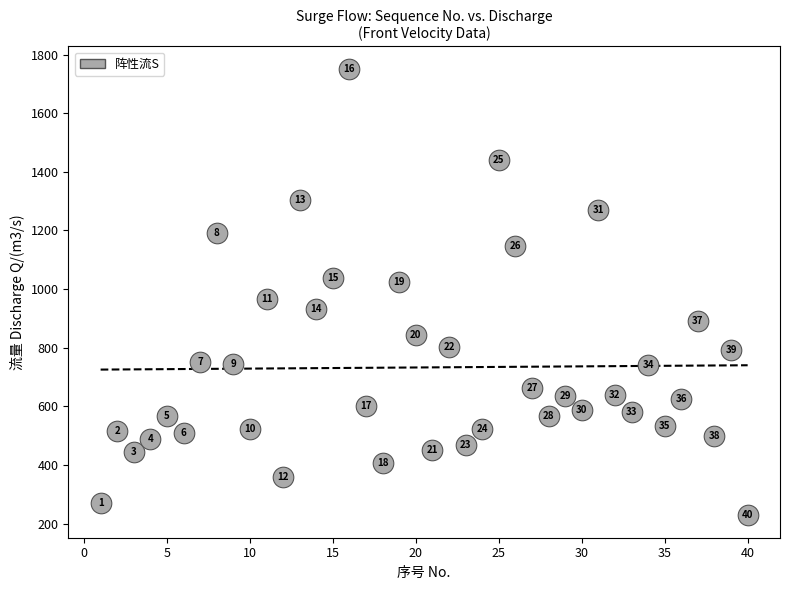

What is the range of Y values (max minus min)?

1523.4